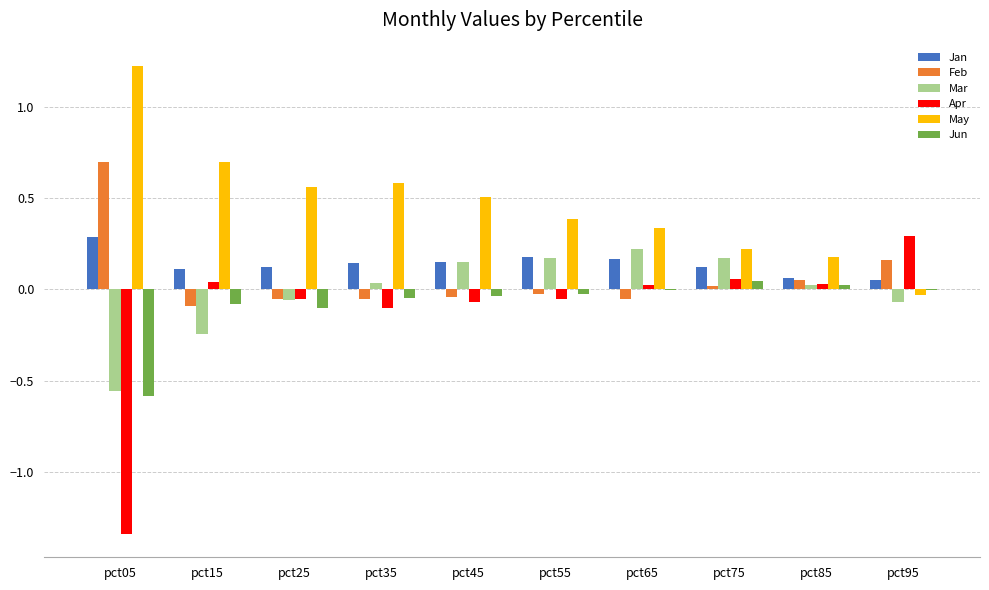

How many groups of bars are there?

10